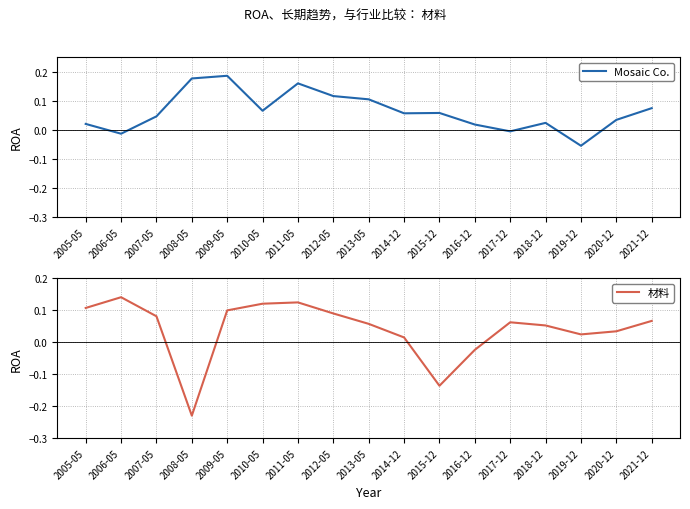

Reading left to right, list all the values displayed in this chart.

Mosaic Co.: 0.0	-0.0	0.0	0.2	0.2	0.1	0.2	0.1	0.1	0.1	0.1	0.0	-0.0	0.0	-0.1	0.0	0.1
材料: 0.1	0.1	0.1	-0.2	0.1	0.1	0.1	0.1	0.1	0.0	-0.1	-0.0	0.1	0.1	0.0	0.0	0.1